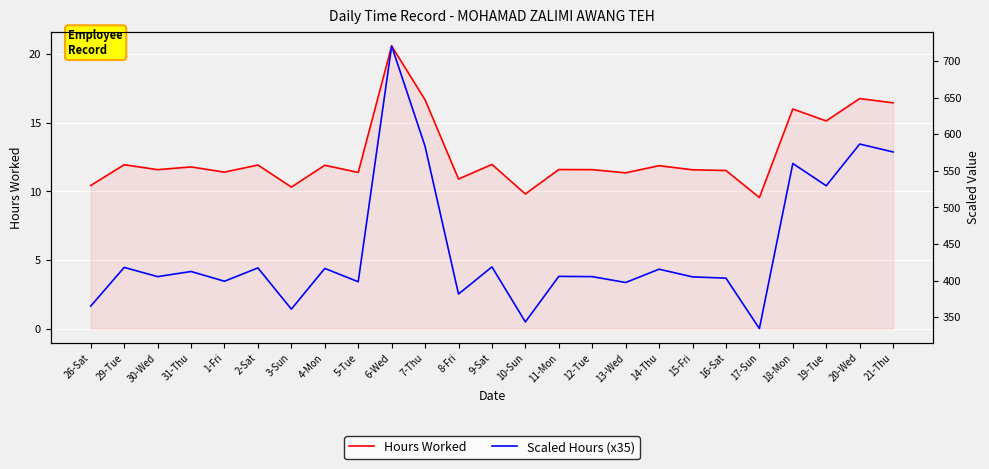

Where is Scaled Hours (x35) nearest to the value 527?

19-Tue